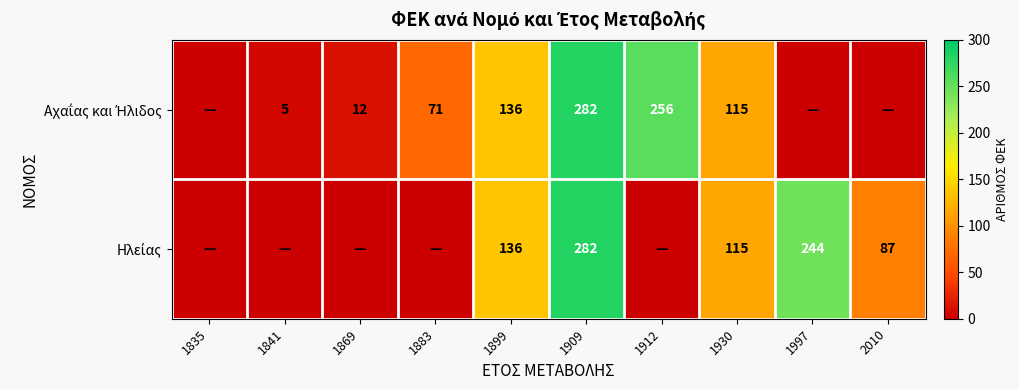

At which category is the sum across all series the highest?

1909